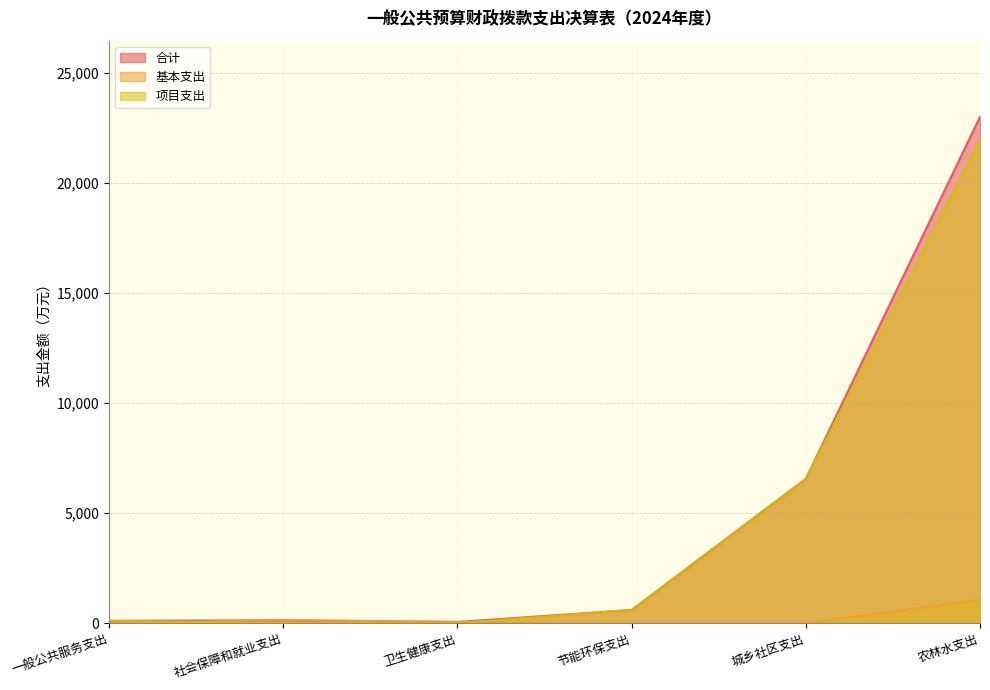

Where do 基本支出 and 项目支出 first cross each other?

一般公共服务支出 and 社会保障和就业支出